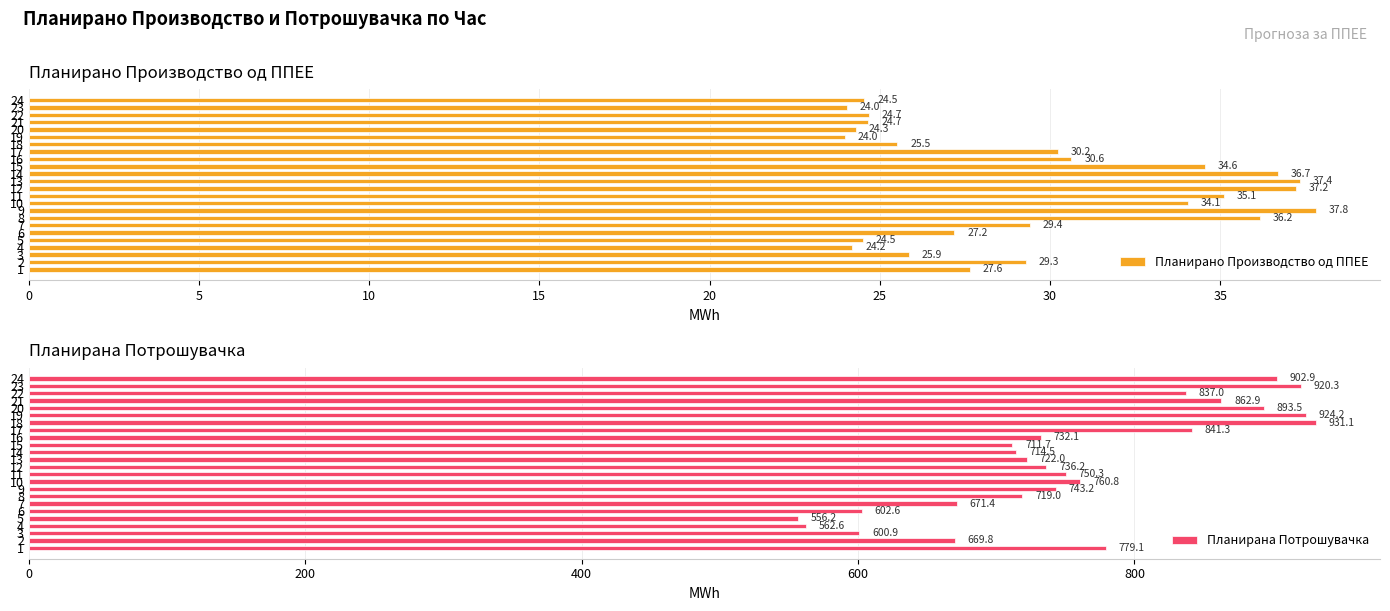

Rank the series by their average value, from lowest to highest.

Планирано Производство од ППЕЕ, Планирана Потрошувачка